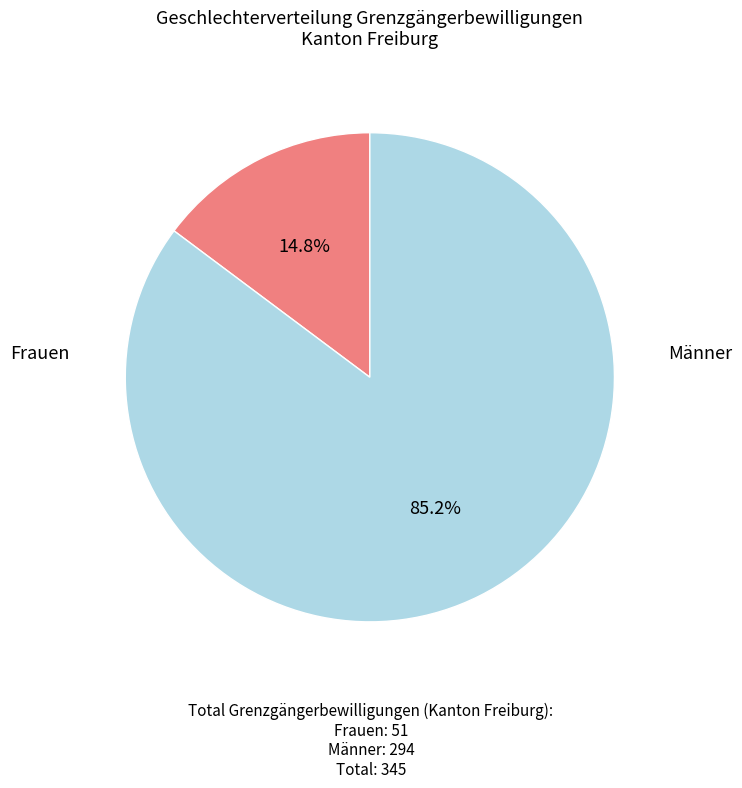

Does any single category account for the majority?

Yes